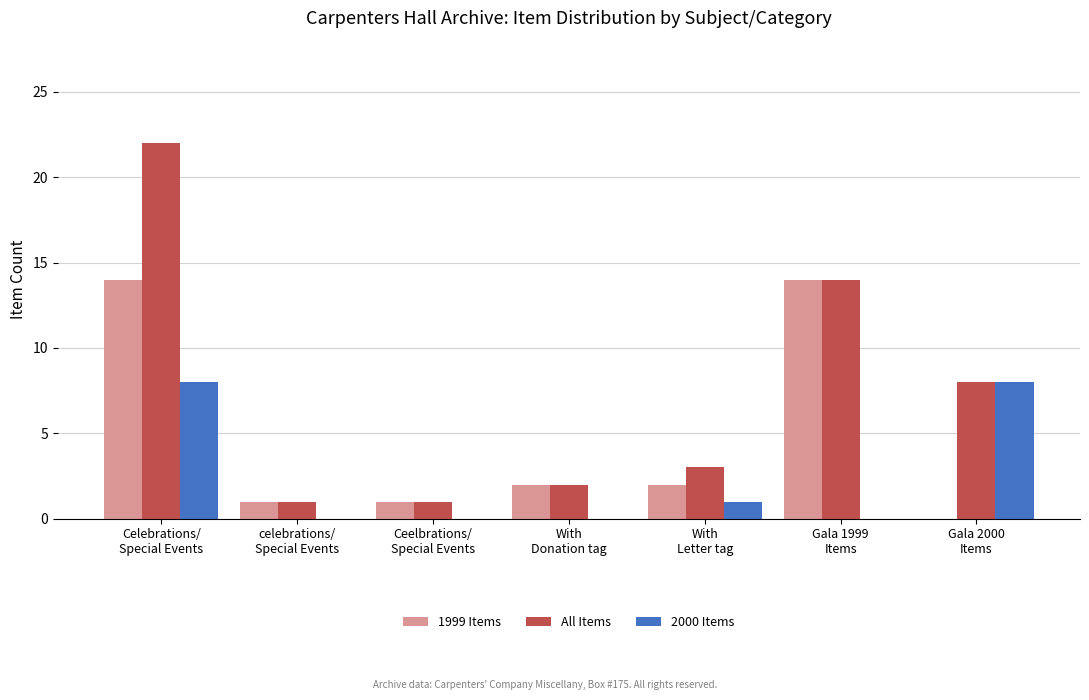

Which series has the largest total across all categories?

All Items